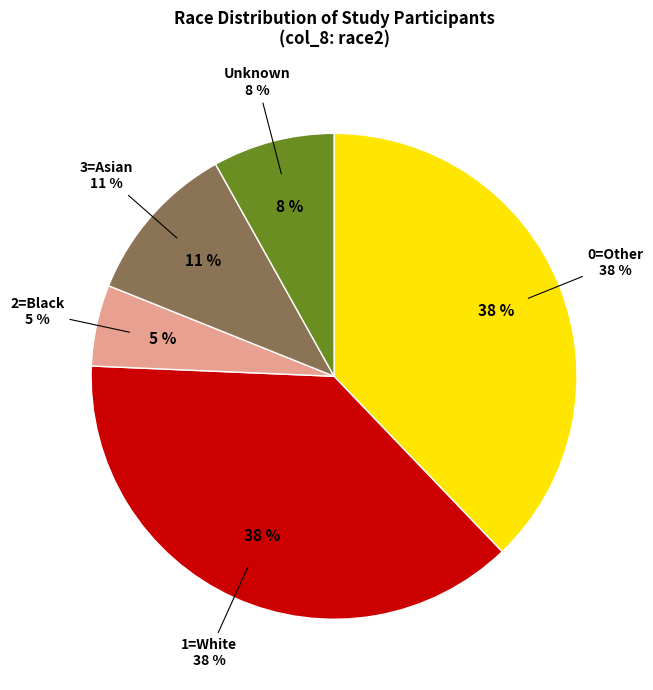

Is 2=UCLA the majority of the pie?

No